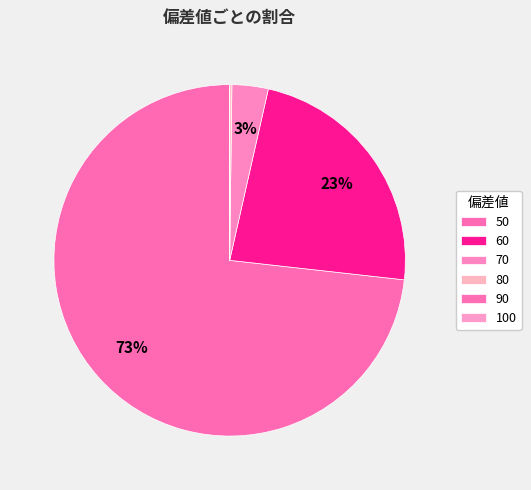

To the nearest percent, what portion does 70 represent?

3%